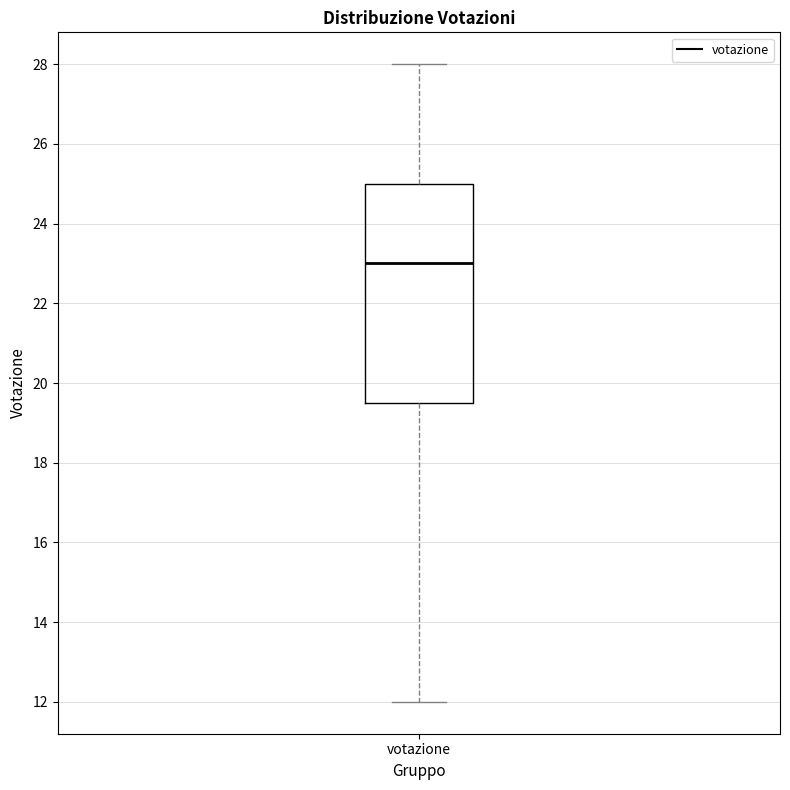

Read this box plot against the y-axis: the position of the median line, the range covered by the box, and the ends of both whiskers. The values are not printed on the chart, so give them approximately, as read against the axis.

median 23.0, box 19.6 to 25.0, whiskers 12.0 to 28.0